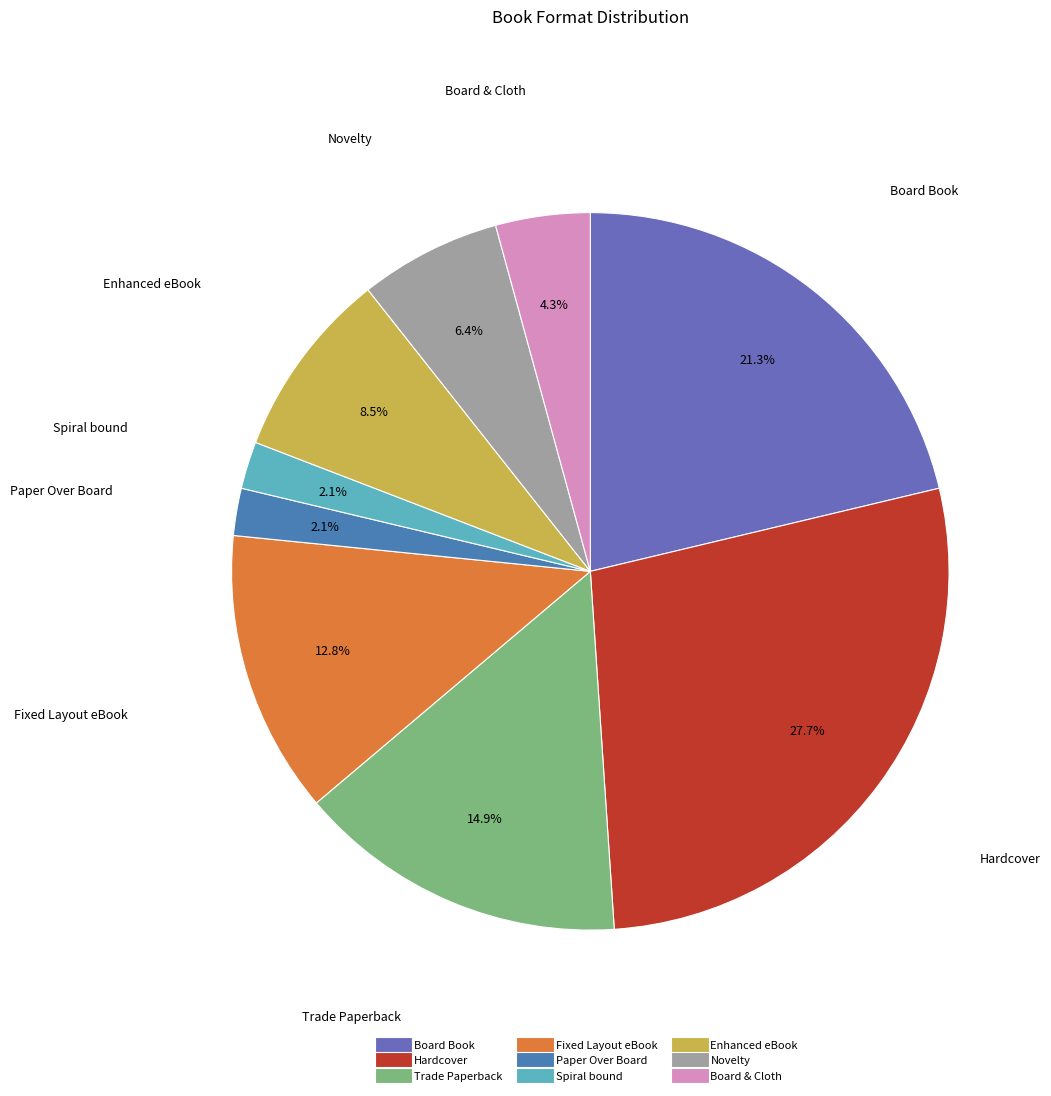

What percentage is the Board Book slice, to the nearest percent?

21%